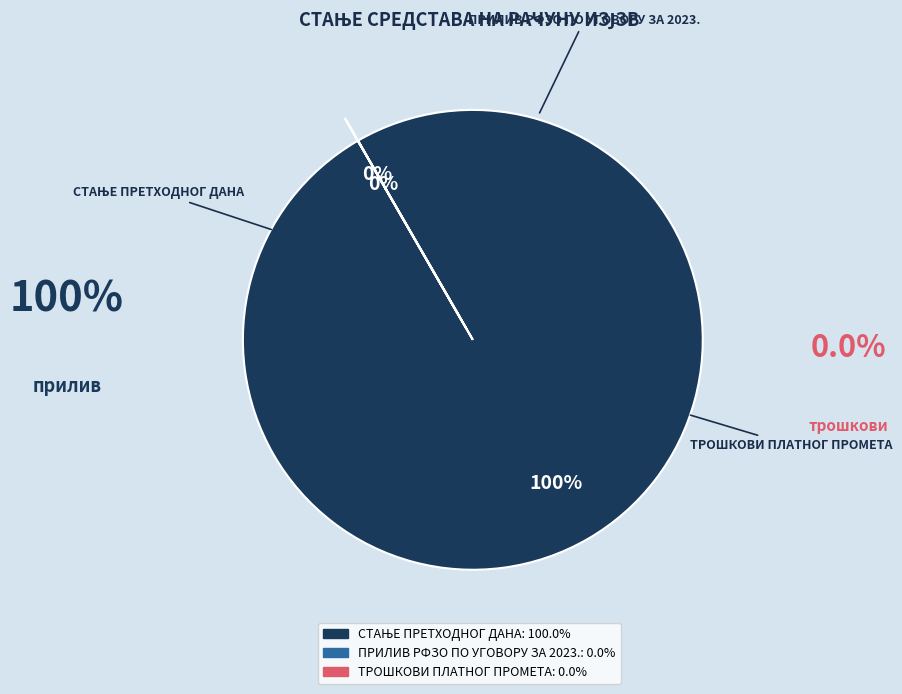

How many segments does this pie chart have?

3